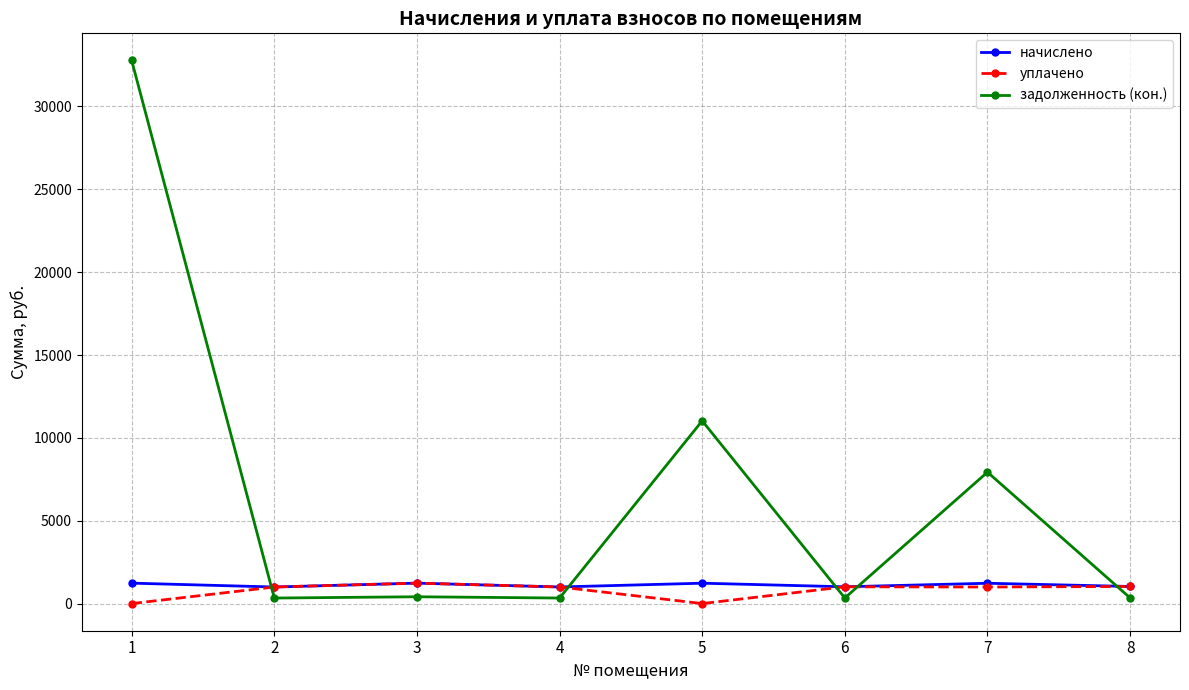

The value of задолженность (кон.) at 4 is 333.9. True or false?

True